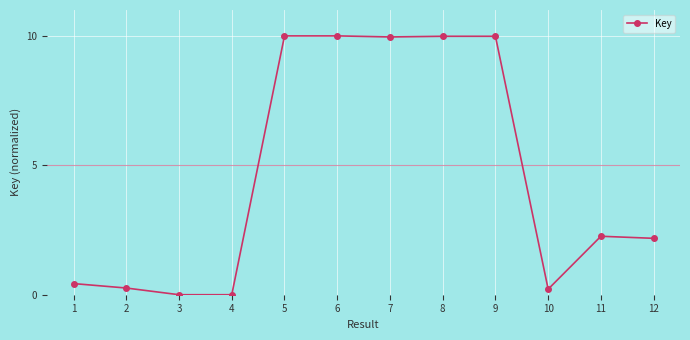

Approximately how many times larger is the value at 9 compared to 5?

1.0